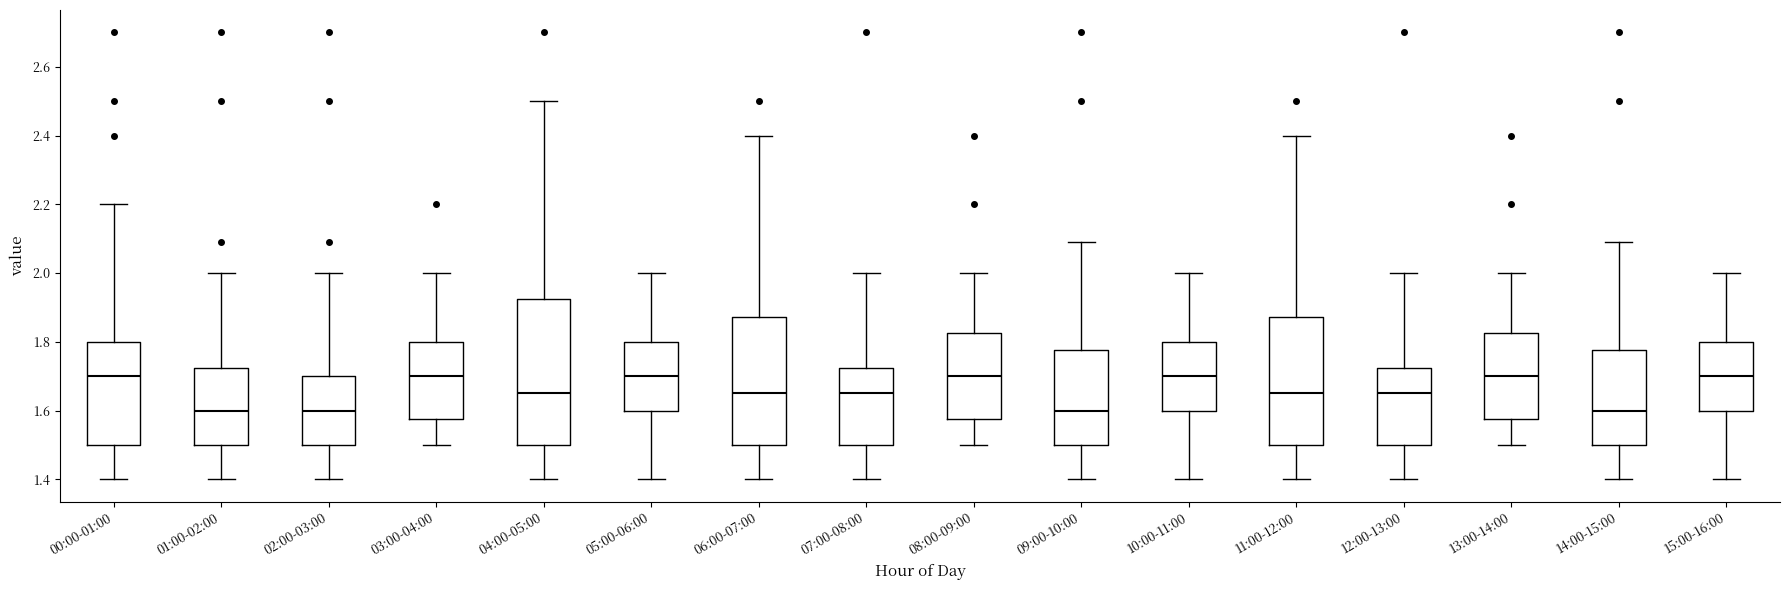

Reading left to right, read every box against the y-axis: the position of its median line, the range the box covers, and the ends of its whiskers. The values are not printed on the chart, so give them approximately, as read against the axis.

00:00-01:00: median 1.70, box 1.50 to 1.80, whiskers 1.40 to 2.20
01:00-02:00: median 1.60, box 1.50 to 1.72, whiskers 1.40 to 2.00
02:00-03:00: median 1.60, box 1.50 to 1.70, whiskers 1.40 to 2.00
03:00-04:00: median 1.70, box 1.58 to 1.80, whiskers 1.50 to 2.00
04:00-05:00: median 1.66, box 1.50 to 1.92, whiskers 1.40 to 2.50
05:00-06:00: median 1.70, box 1.60 to 1.80, whiskers 1.40 to 2.00
06:00-07:00: median 1.66, box 1.50 to 1.88, whiskers 1.40 to 2.40
07:00-08:00: median 1.66, box 1.50 to 1.72, whiskers 1.40 to 2.00
08:00-09:00: median 1.70, box 1.58 to 1.82, whiskers 1.50 to 2.00
09:00-10:00: median 1.60, box 1.50 to 1.78, whiskers 1.40 to 2.10
10:00-11:00: median 1.70, box 1.60 to 1.80, whiskers 1.40 to 2.00
11:00-12:00: median 1.66, box 1.50 to 1.88, whiskers 1.40 to 2.40
12:00-13:00: median 1.66, box 1.50 to 1.72, whiskers 1.40 to 2.00
13:00-14:00: median 1.70, box 1.58 to 1.82, whiskers 1.50 to 2.00
14:00-15:00: median 1.60, box 1.50 to 1.78, whiskers 1.40 to 2.10
15:00-16:00: median 1.70, box 1.60 to 1.80, whiskers 1.40 to 2.00